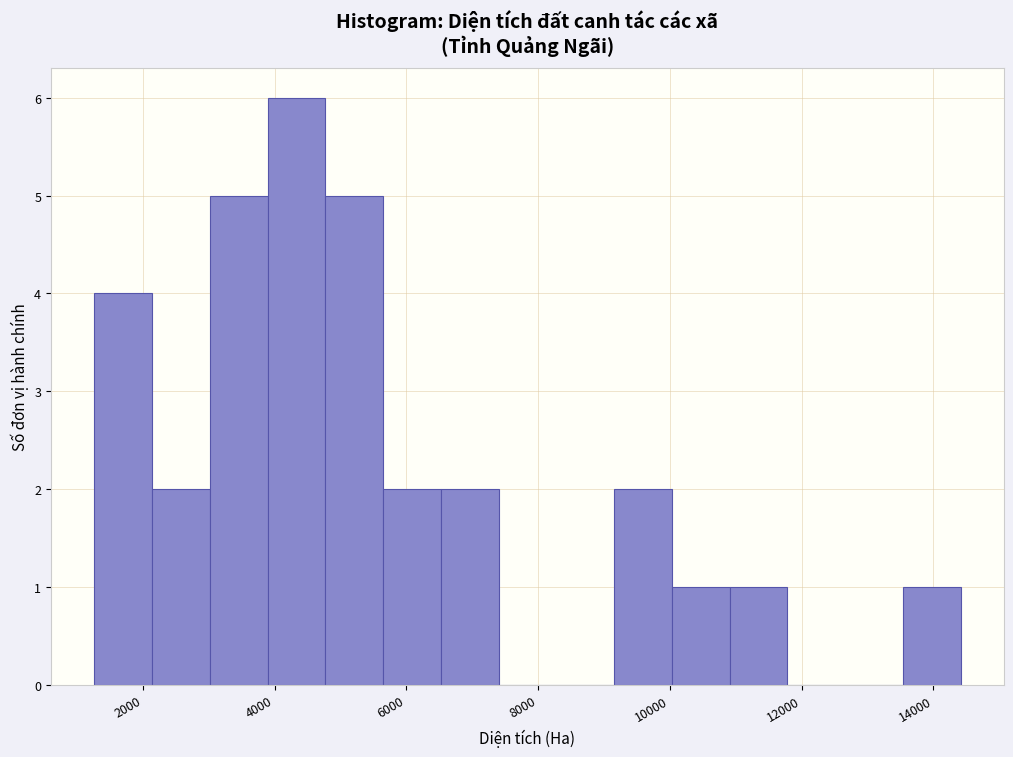

Which range on the x-axis has the tallest bar?

3800 to 4800